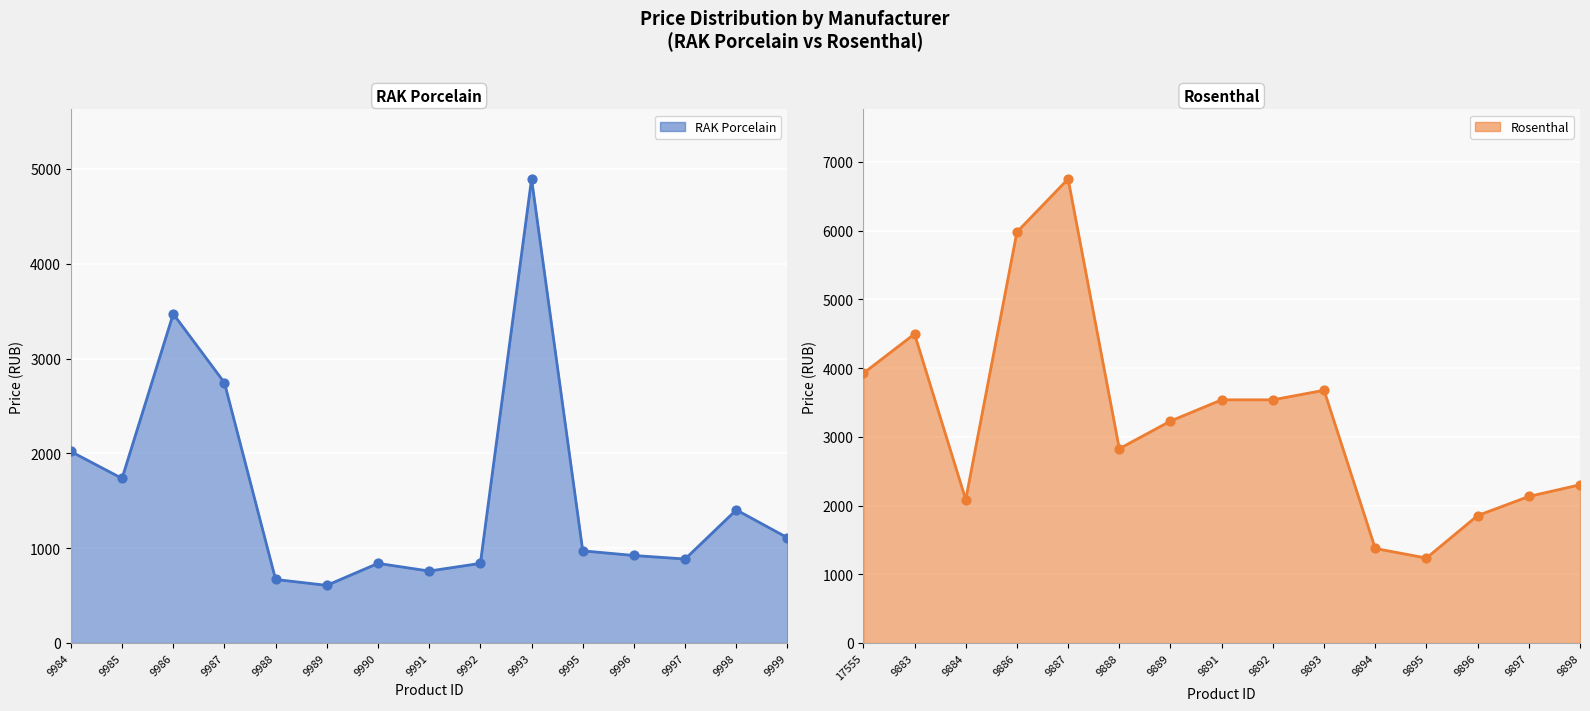

Is the value of Rosenthal at 9996 greater than the value of RAK Porcelain at 9989?

Yes